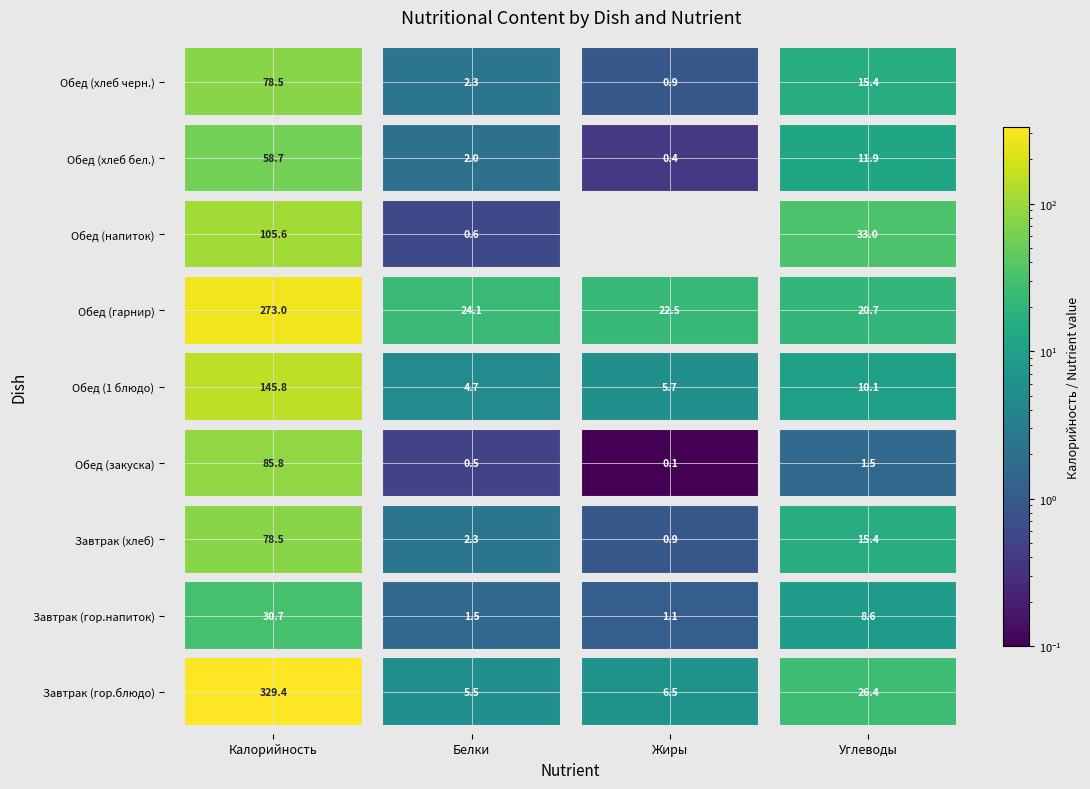

At Завтрак (хлеб), list the series in order from largest to smallest.

Обед (гарнир), Завтрак (гор.блюдо), Обед (1 блюдо), Завтрак (гор.напиток), Завтрак (хлеб), Обед (хлеб черн.), Обед (хлеб бел.), Обед (закуска), Обед (напиток)